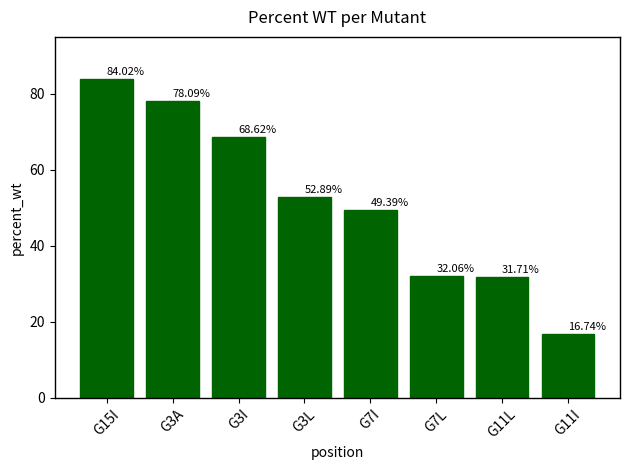

How many values are below 52?

4